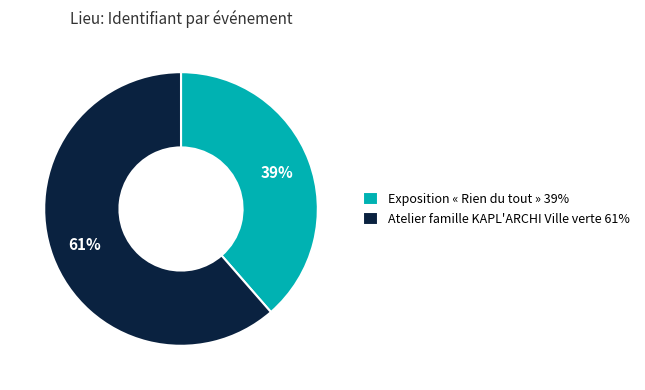

What percentage is the Exposition « Rien du tout » slice, to the nearest percent?

39%